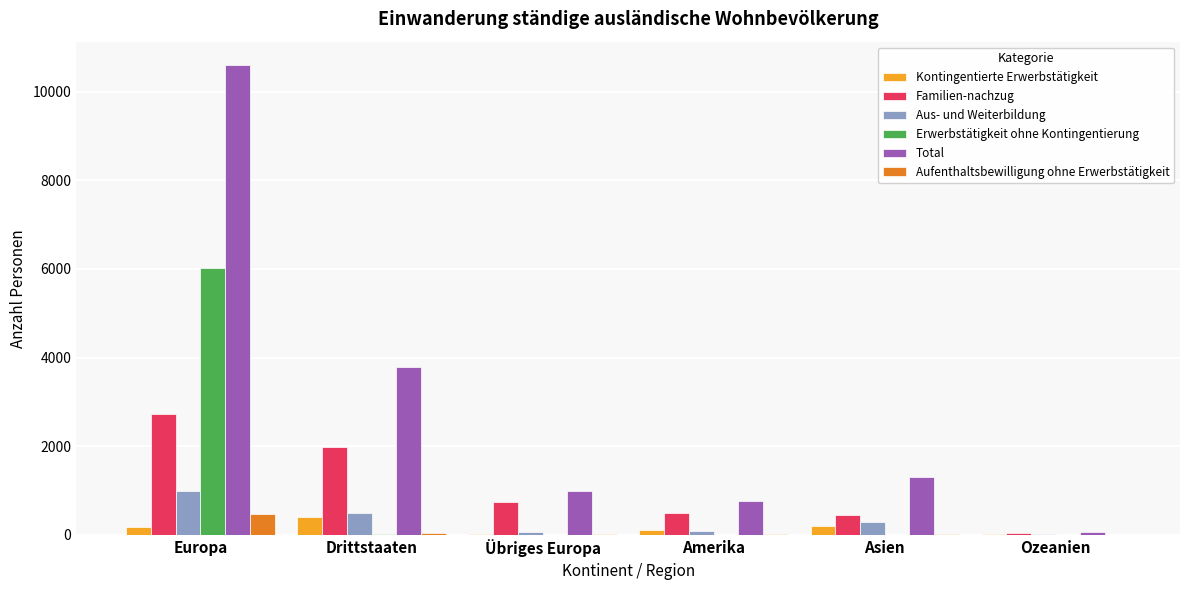

The value of Familien-nachzug at Drittstaaten is 1973. True or false?

True